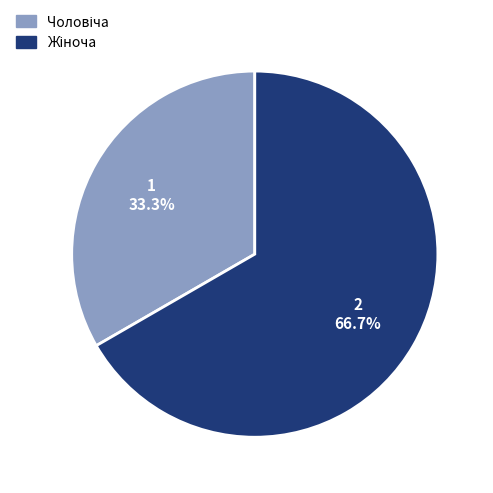

Count the number of slices in the pie.

2